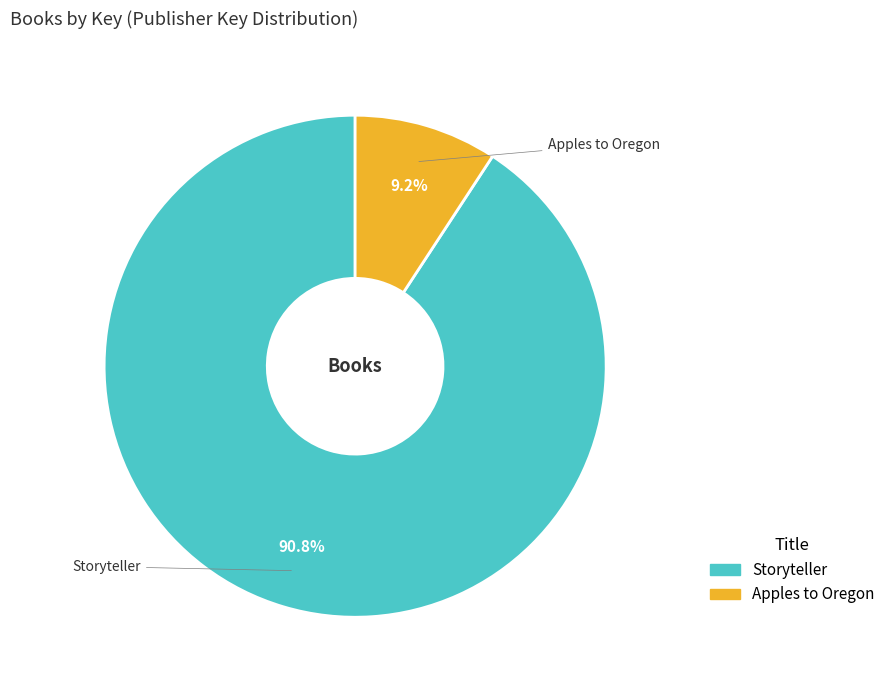

How many segments does this pie chart have?

2